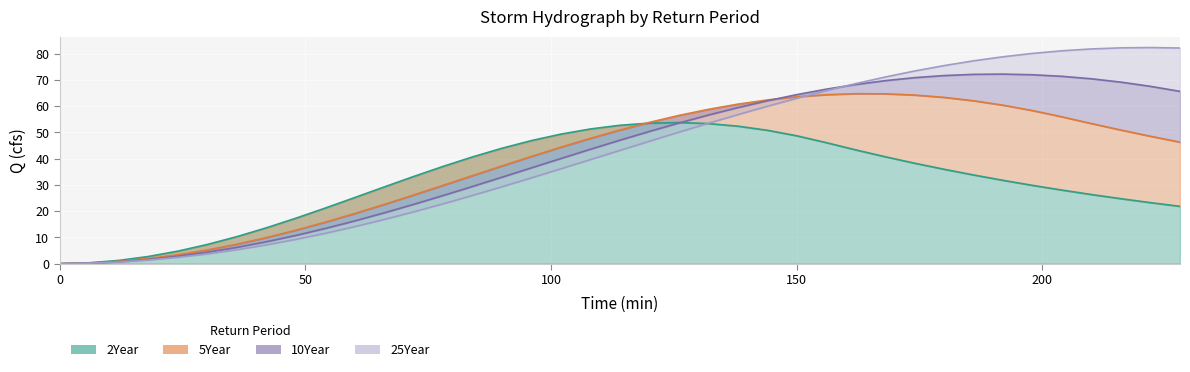

What is the sum of the 25Year values at 60 and 66?

30.9